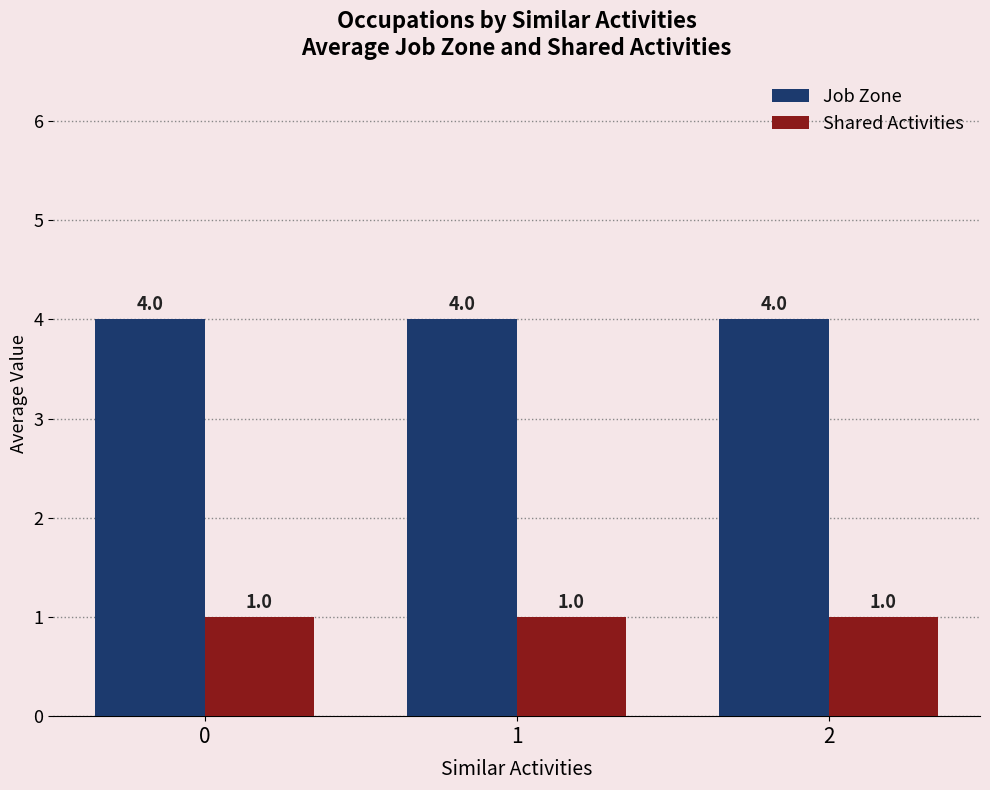

Does the chart contain stacked bars?

No